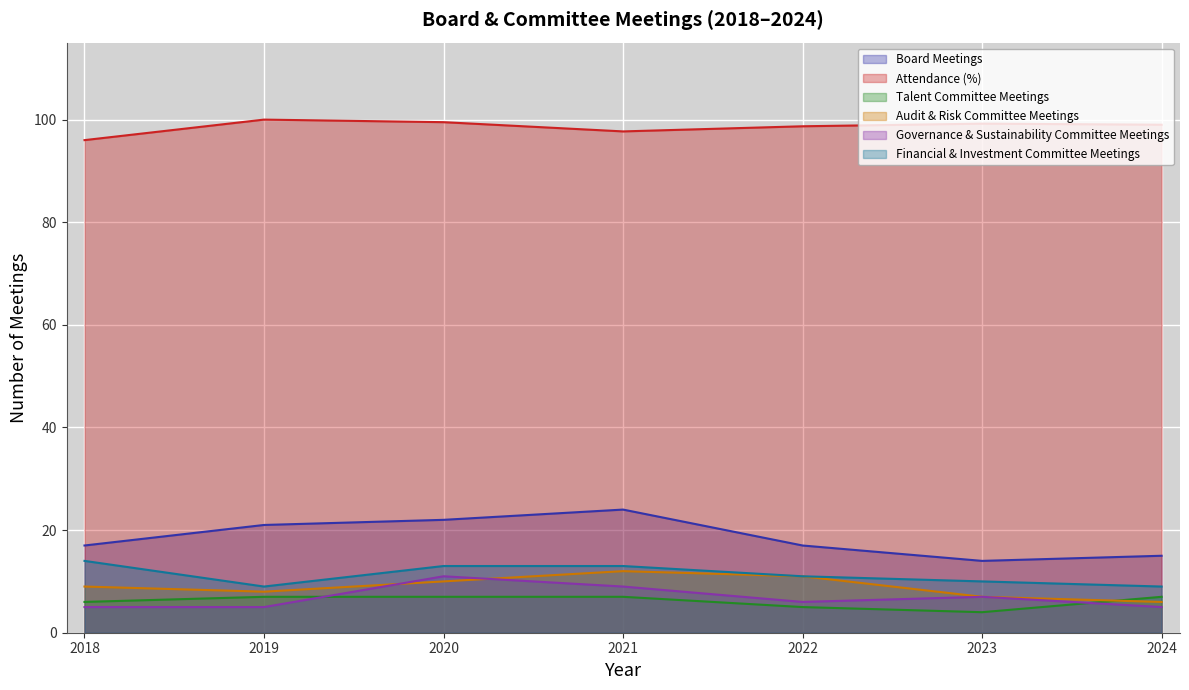

What is the value of the Financial & Investment Committee Meetings point at the 1st from the left?

14.0